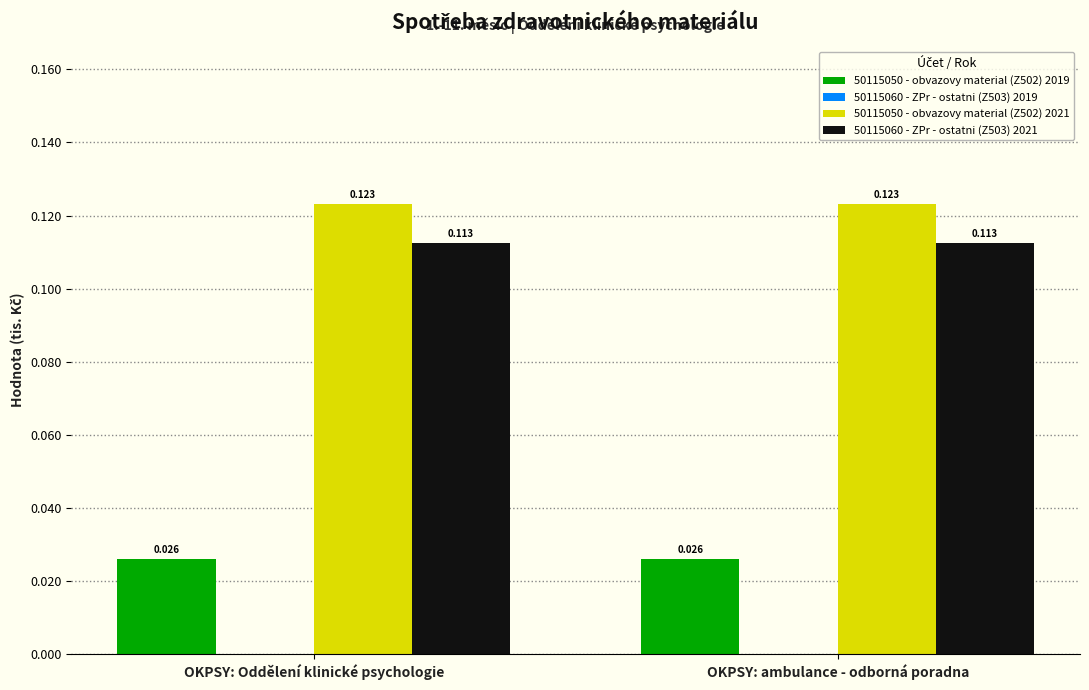

At how many categories does at least one series exceed 0?

2